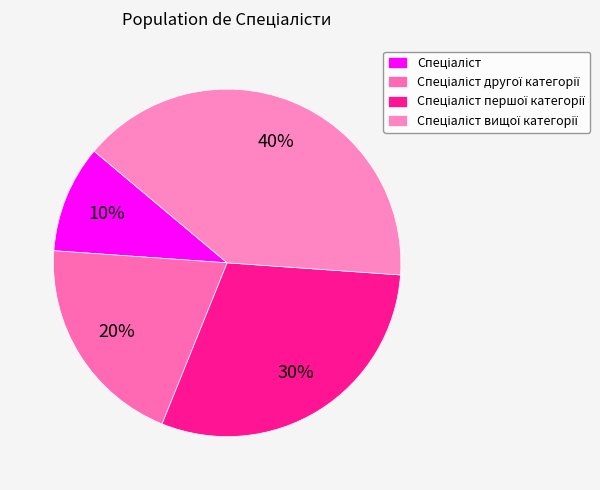

What percentage is the Спеціаліст вищої категорії slice, to the nearest percent?

40%